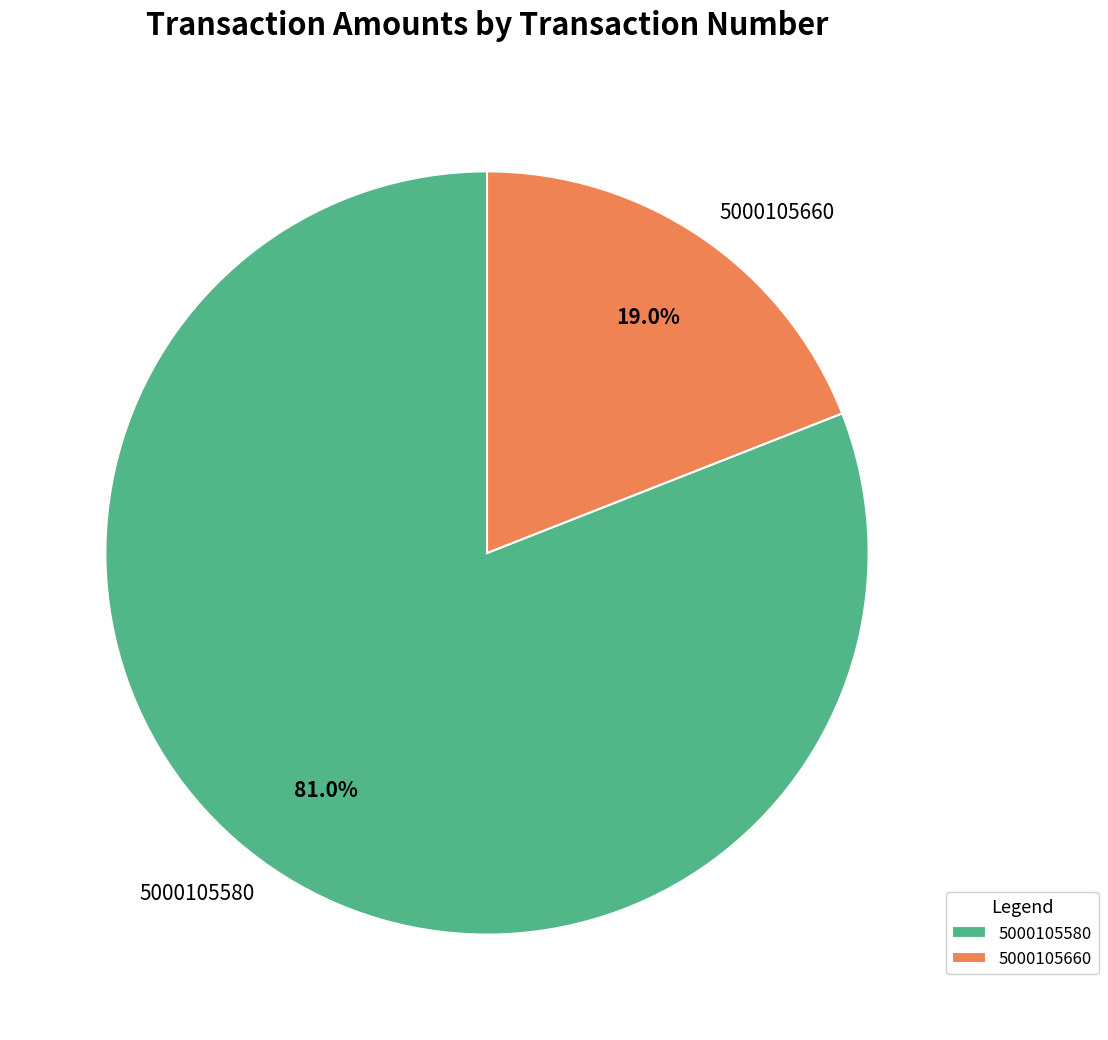

Is there any slice that represents more than half of the pie?

Yes